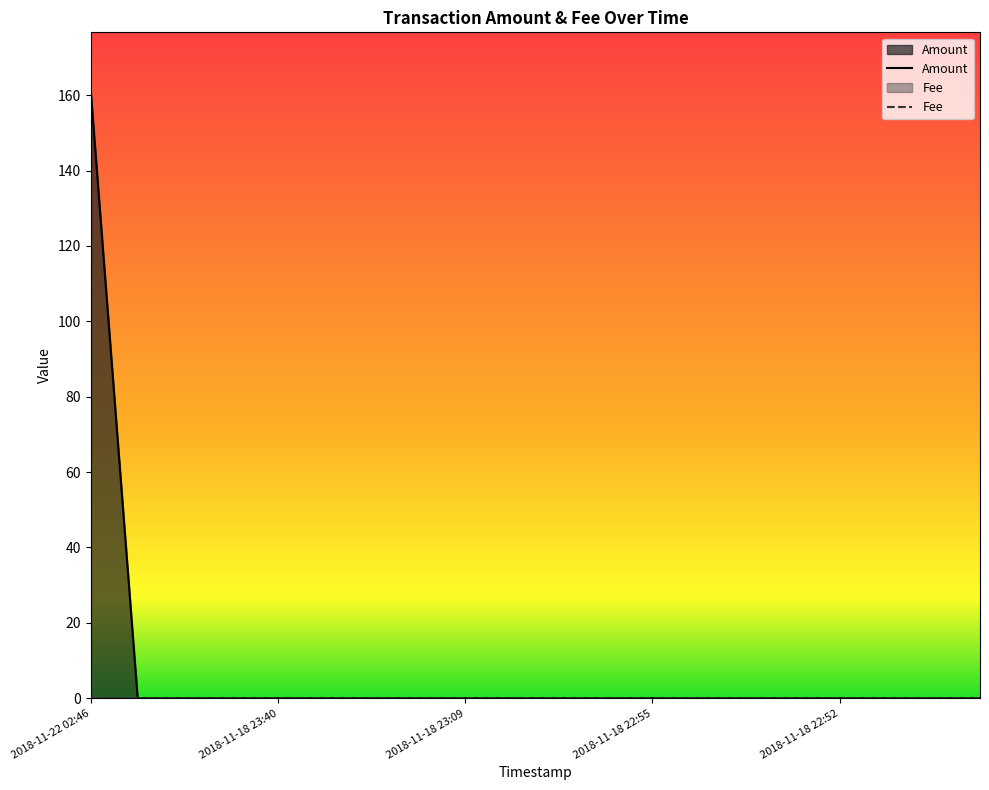

True or false: Amount has a value of 0.0 at 2018-11-18 23:40.

False